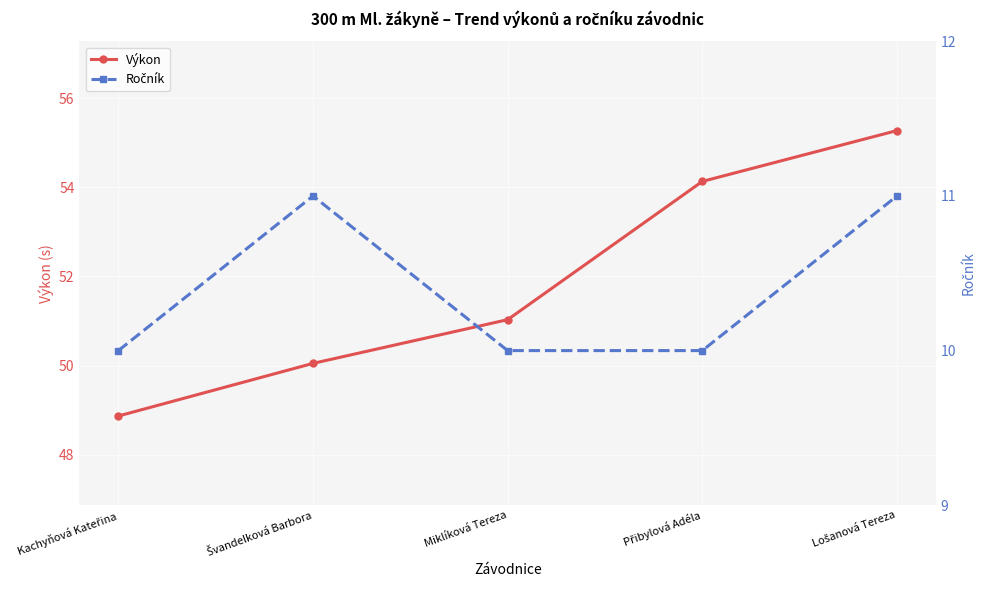

What is the difference between the maximum and minimum values in the Ročník series?

1.0